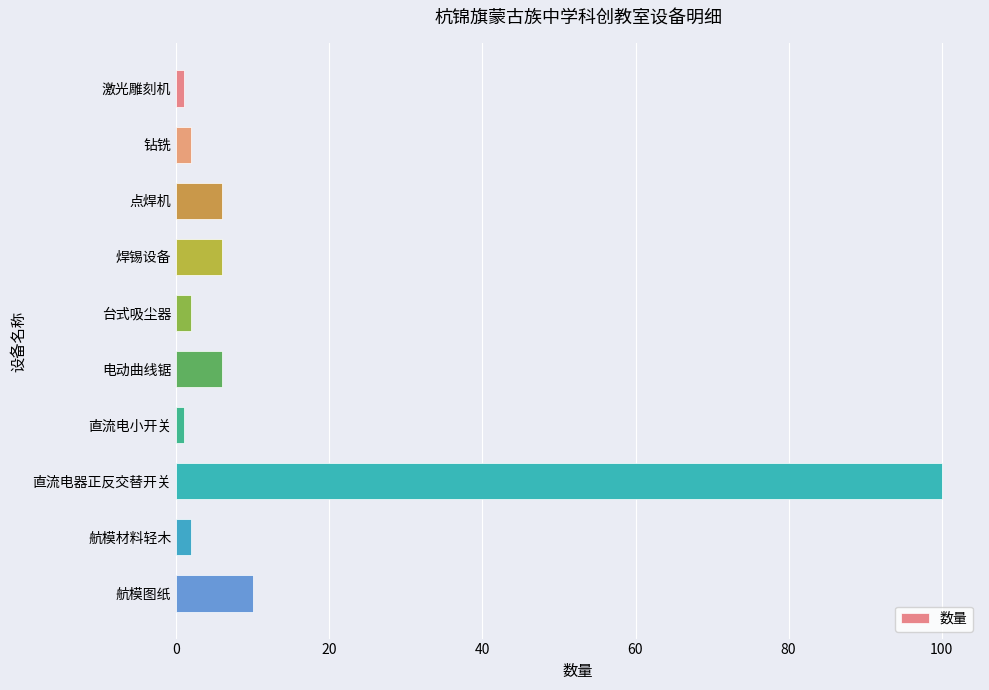

What is the difference between the second highest and minimum values?

9